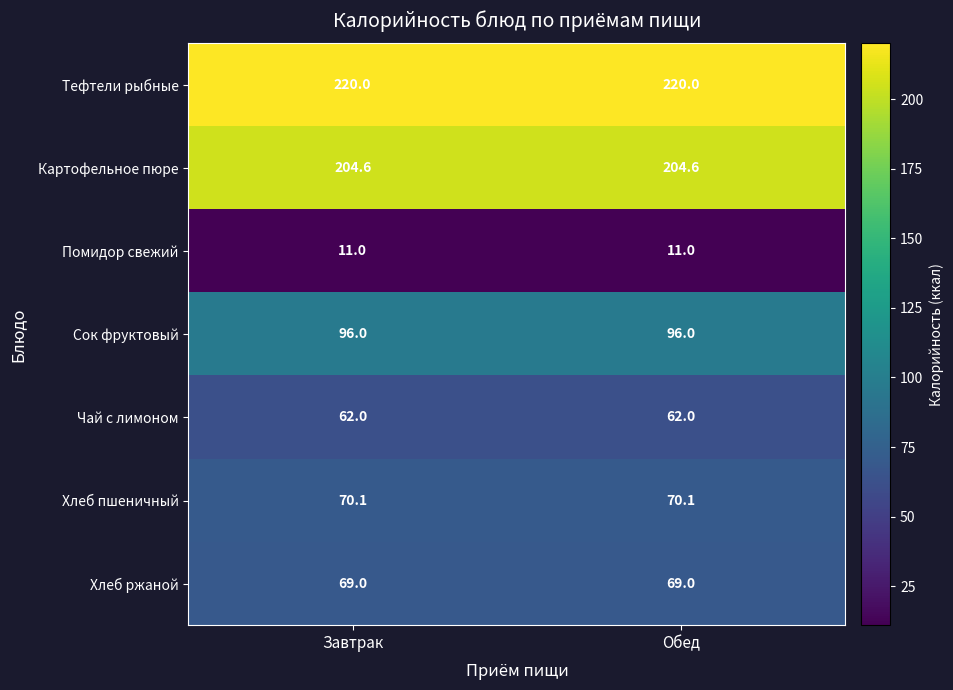

Which series has the largest total across all categories?

Тефтели рыбные